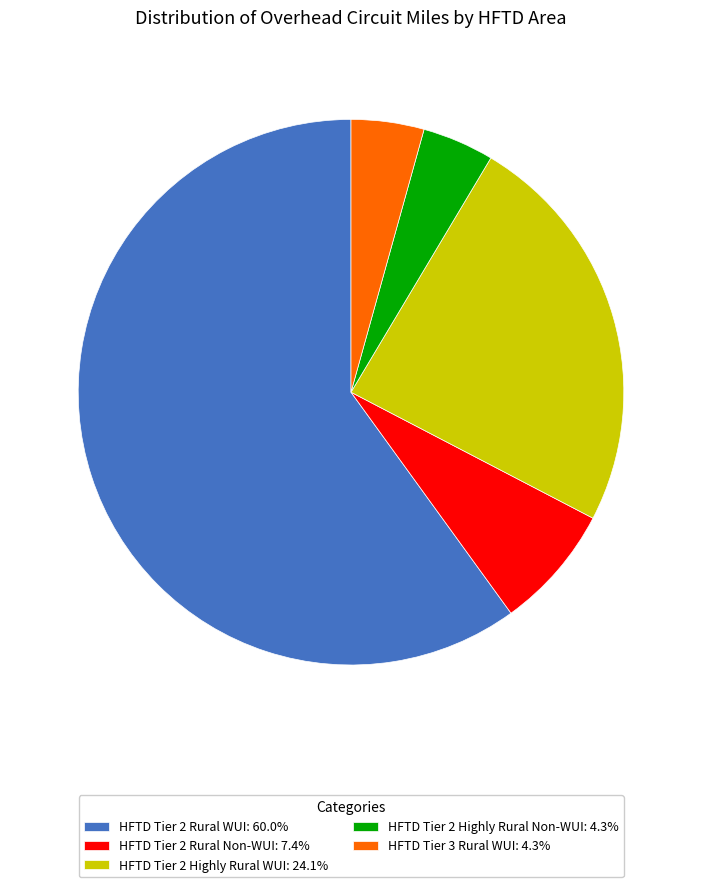

The HFTD Tier 2 Highly Rural WUI slice represents 24% of the pie. True or false?

True